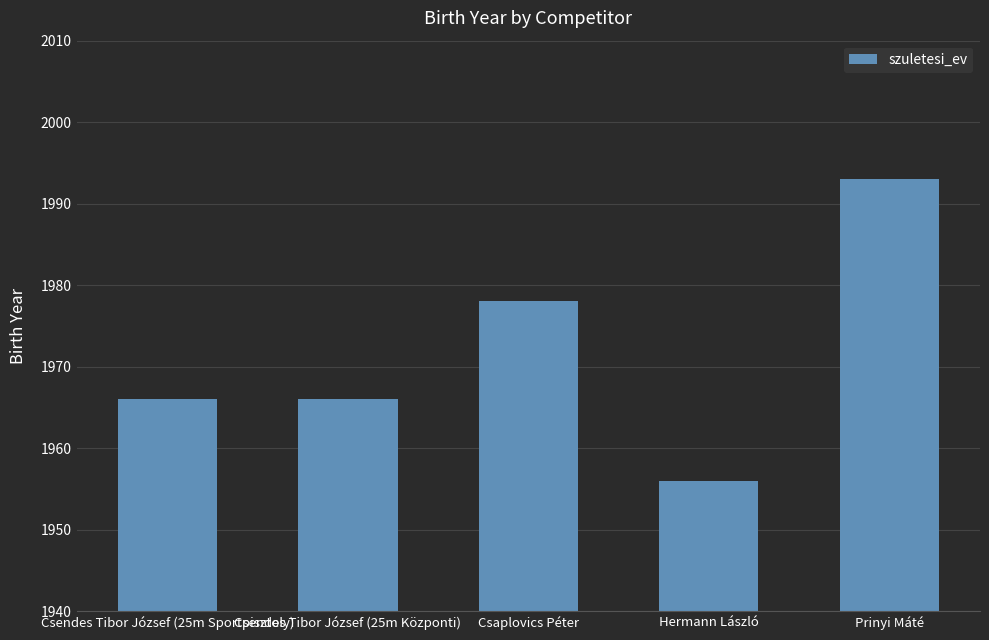

What is the change in value from Csendes Tibor József (25m Sportpisztoly) to Hermann László?

-10